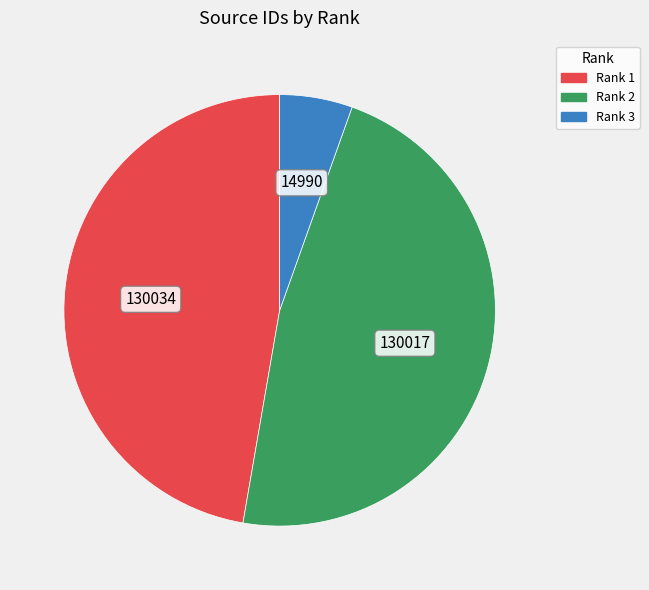

What is the smallest slice in the pie chart?

Rank 3